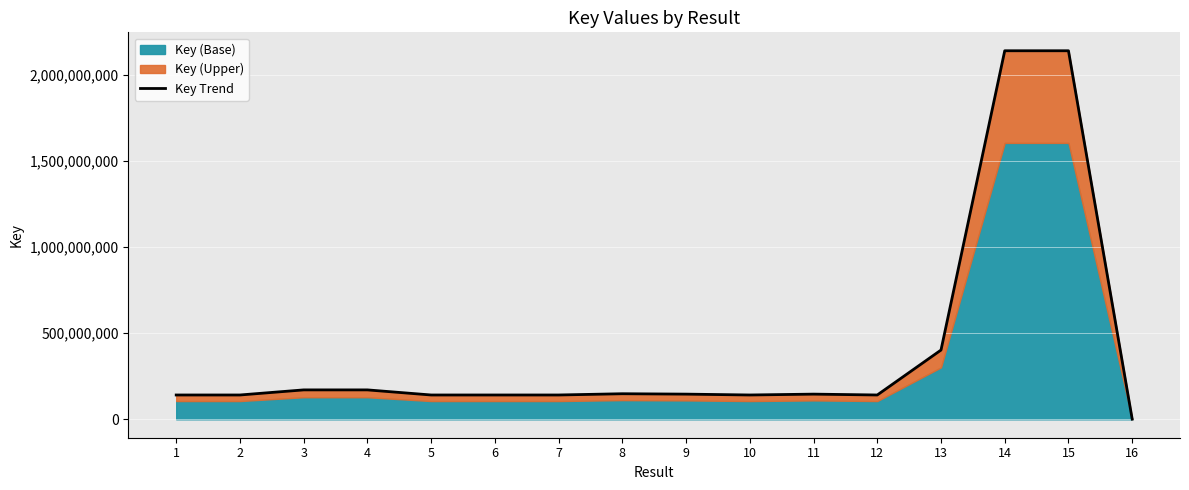

What is the minimum value shown in the chart?

1094417